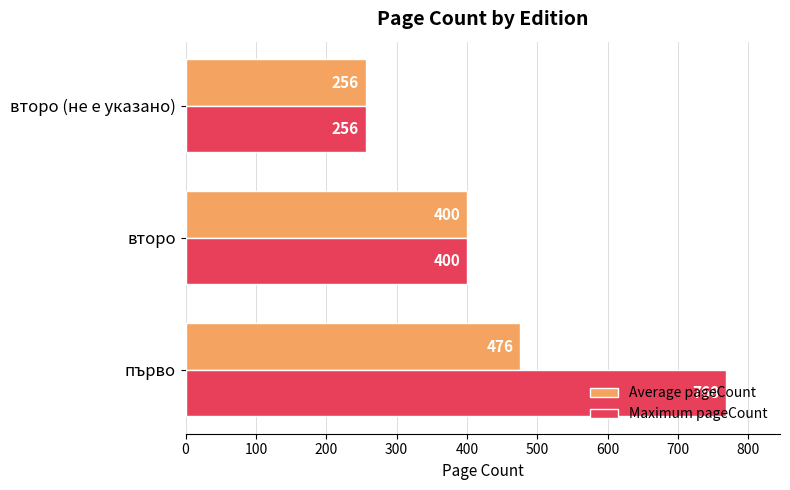

What is the total value across all series at второ (не е указано)?

512.0